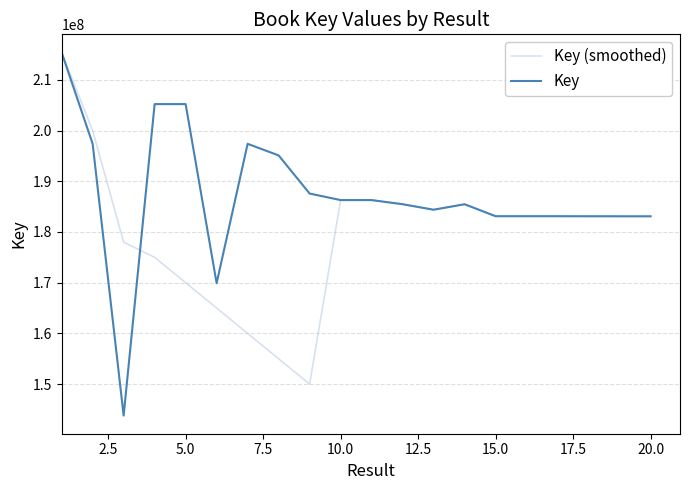

What is the average value of the Key (smoothed) series?

179747691